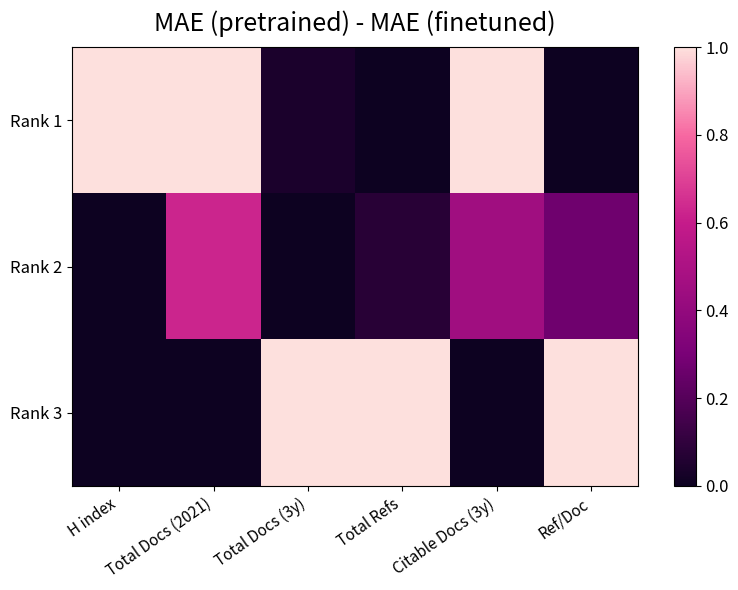

At which category is the sum across all series the highest?

Total Docs (2021)